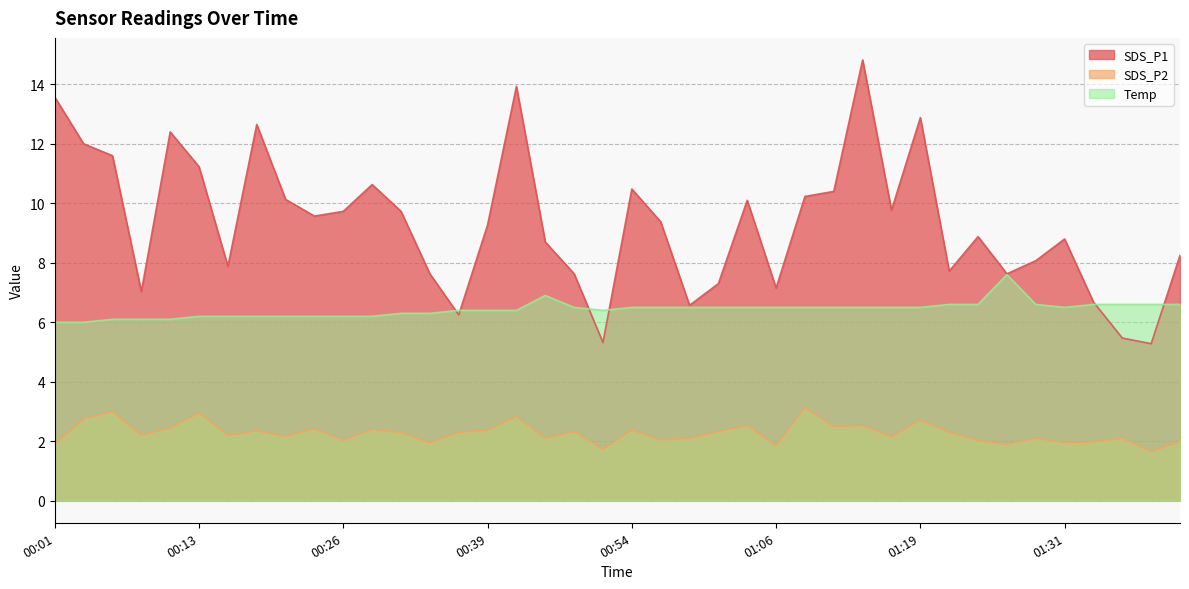

What is the total value across all series at 01:14?

23.9